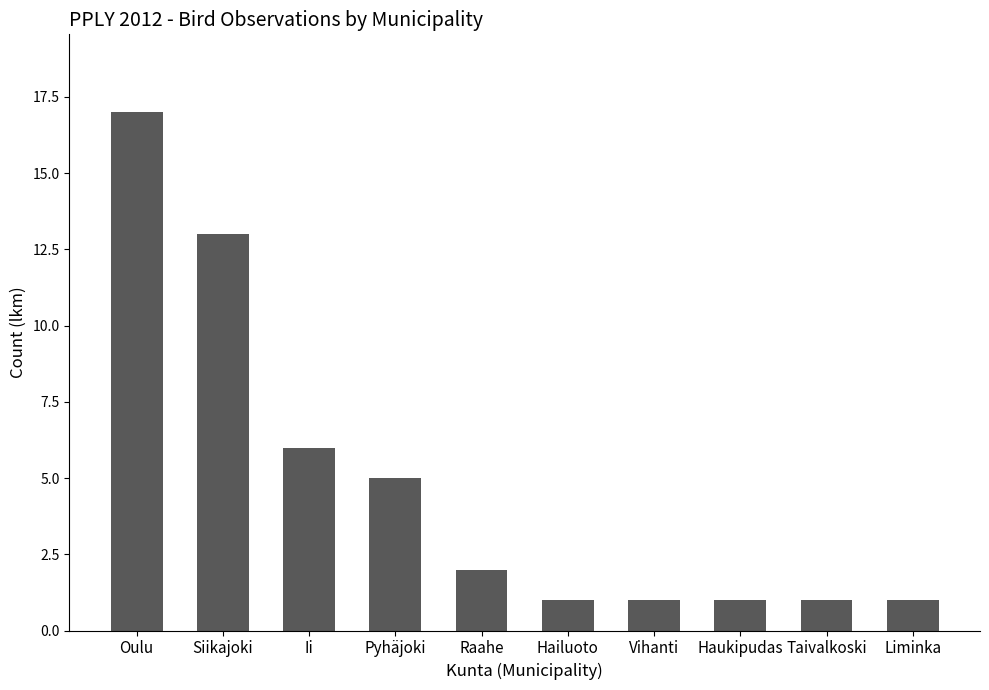

What is the ratio of the value at Ii to the value at Haukipudas?

6.0